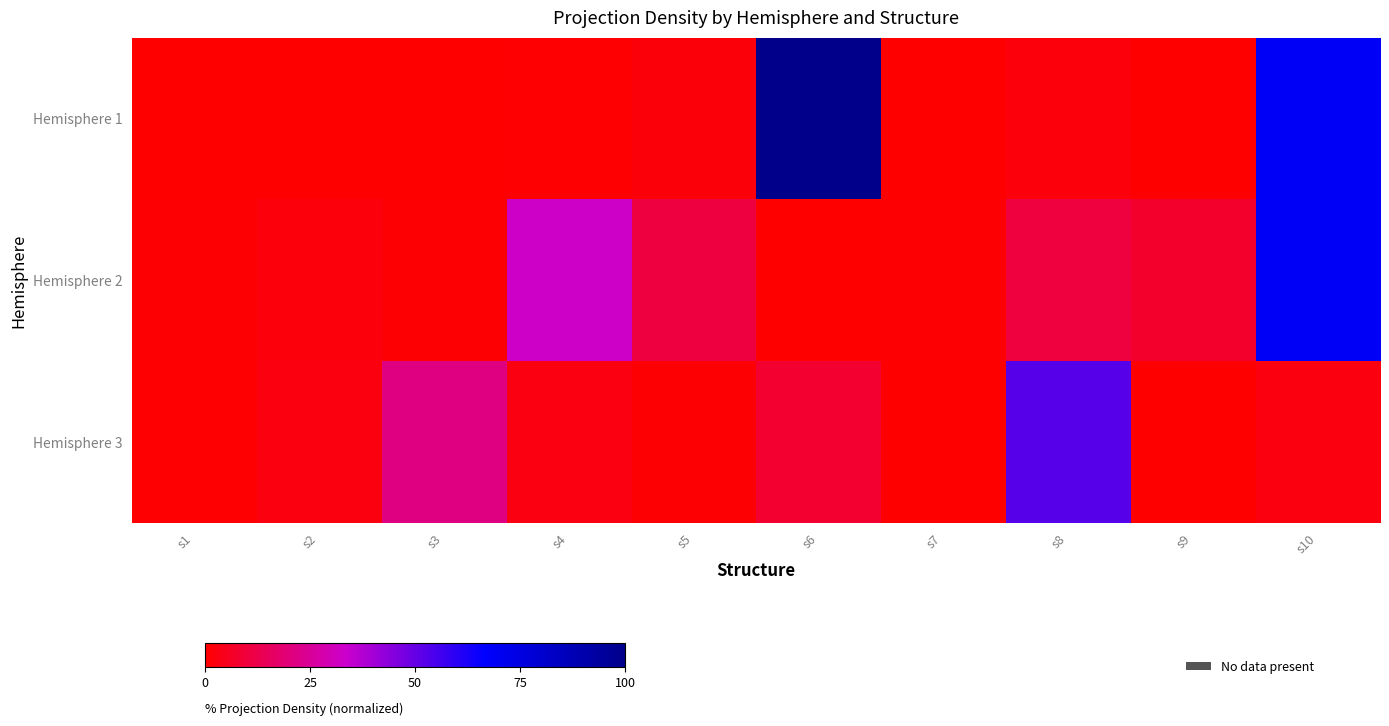

Between s7 and s10, which is larger?

s10